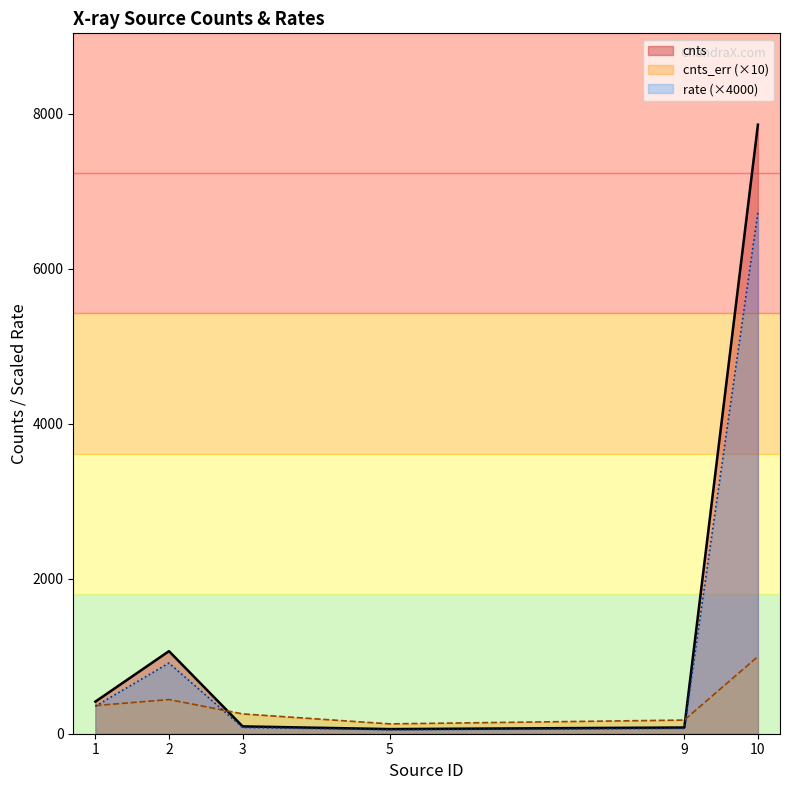

What is the sum of all rate values?

8193.5